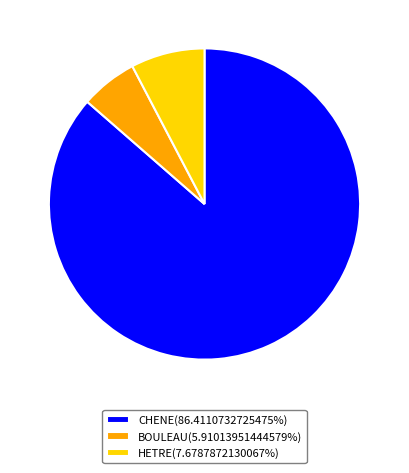

Is it true that CHENE is 86% of the pie?

True